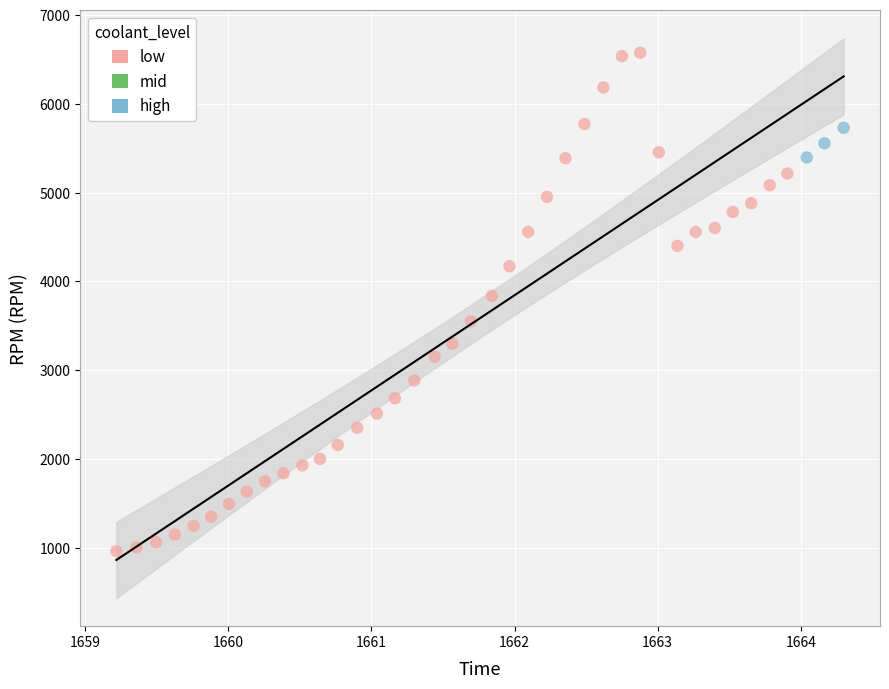

Which series has the widest spread of Y values?

low